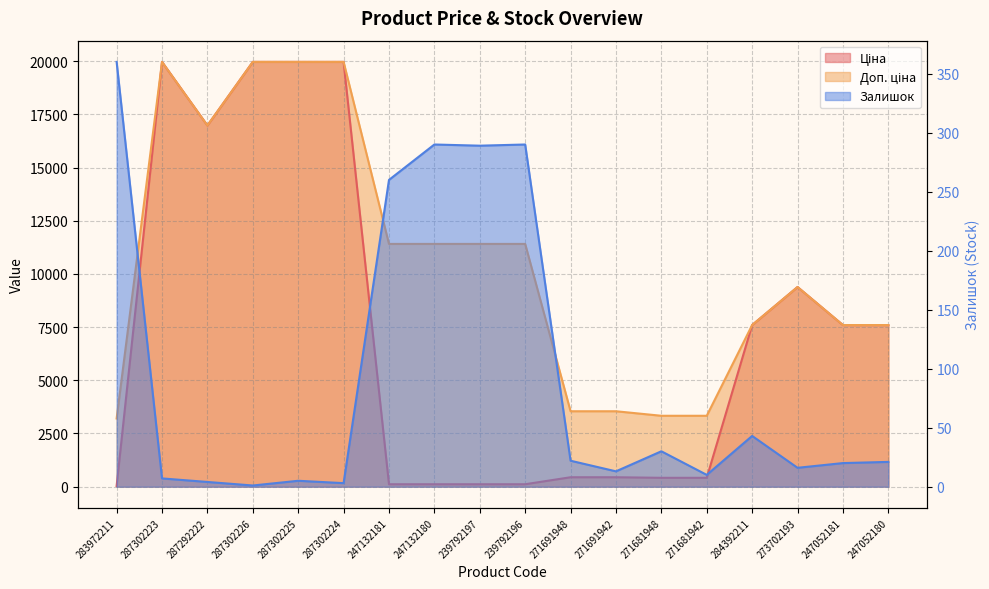

What position from the left is 273702193?

16